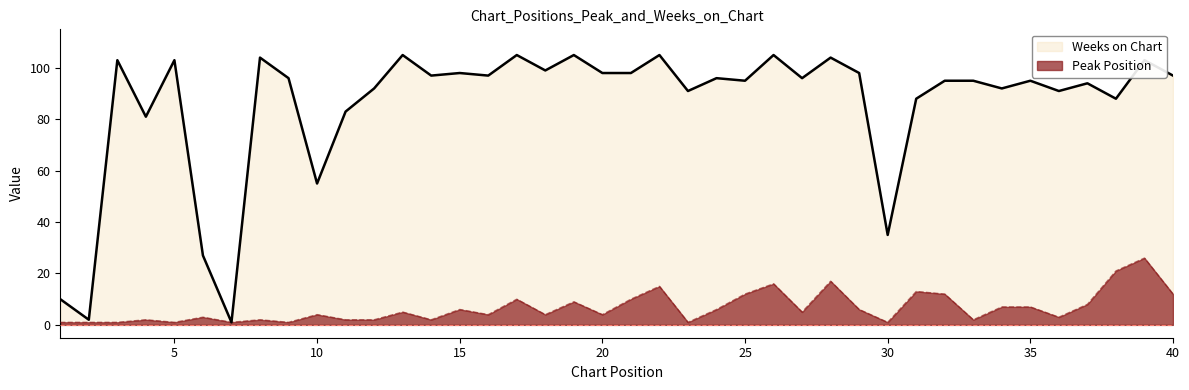

The value of Weeks on Chart at 10 is 74. True or false?

False